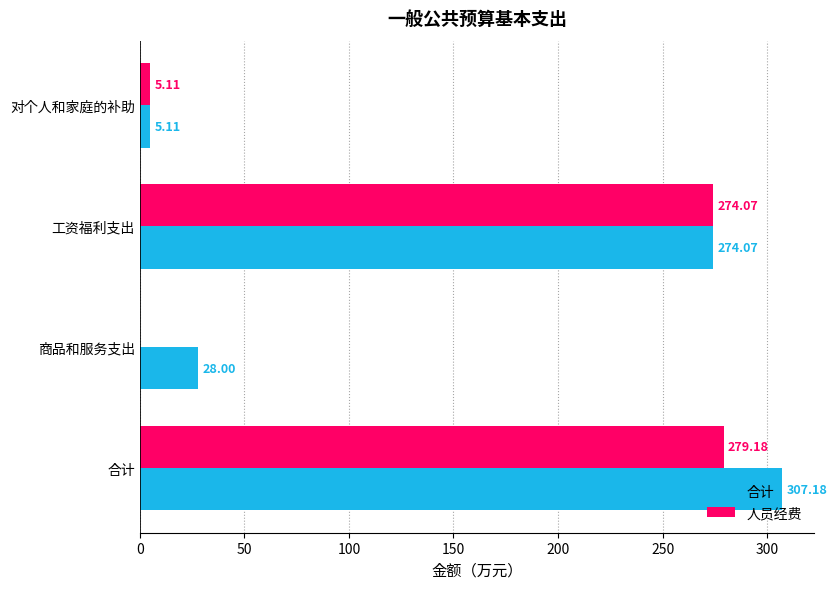

At which category is the sum across all series the highest?

合计